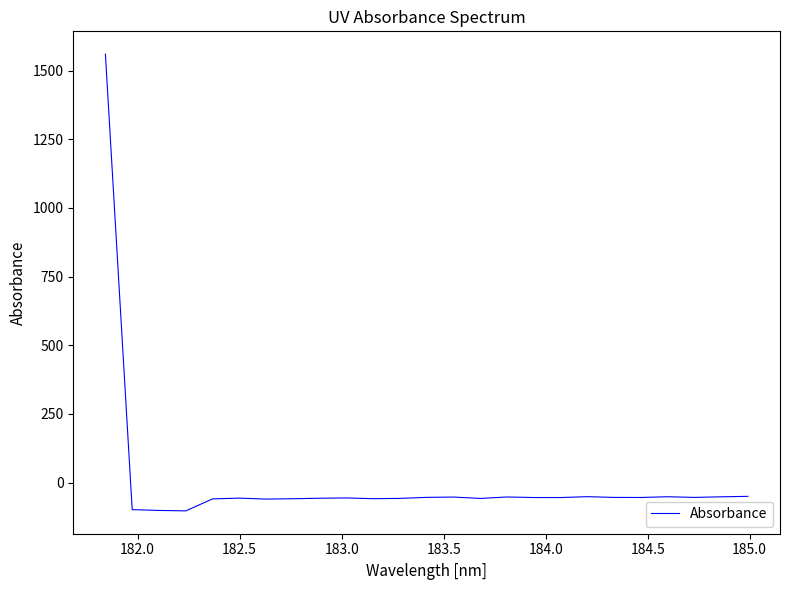

What is the maximum value shown in the chart?

1560.1